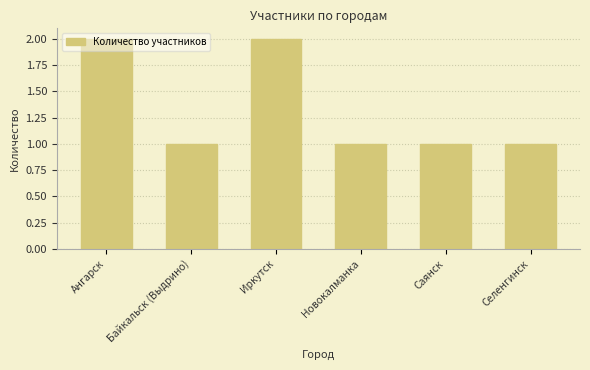

What is the label of the 4th bar from the right?

Иркутск